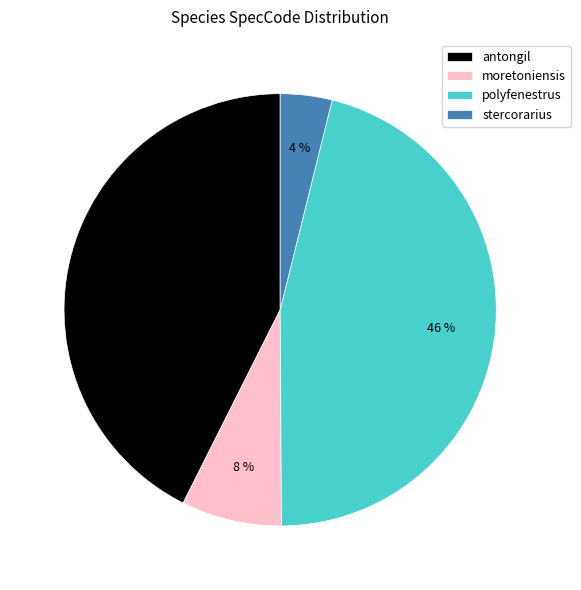

The antongil slice represents 43% of the pie. True or false?

True